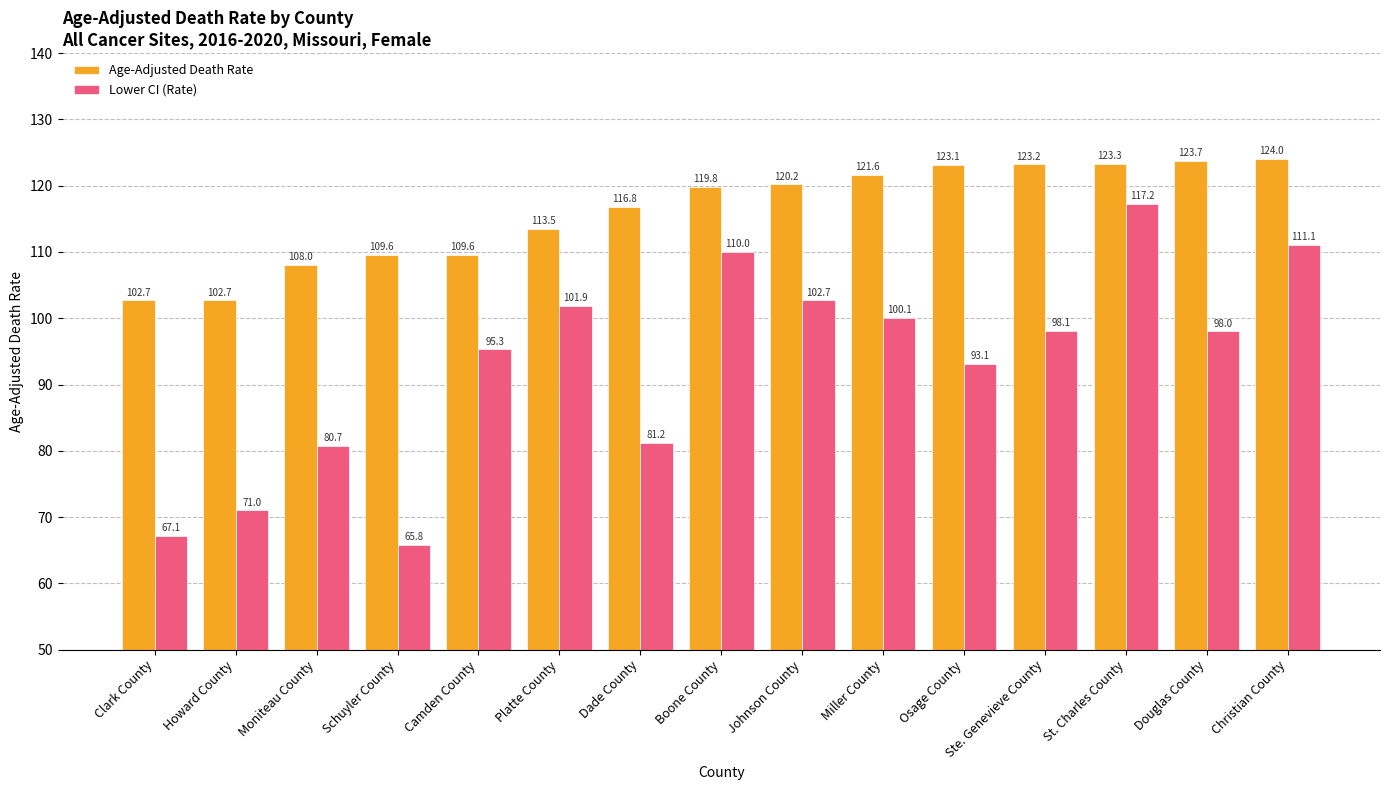

Which series has the largest range (max minus min)?

Lower CI (Rate)